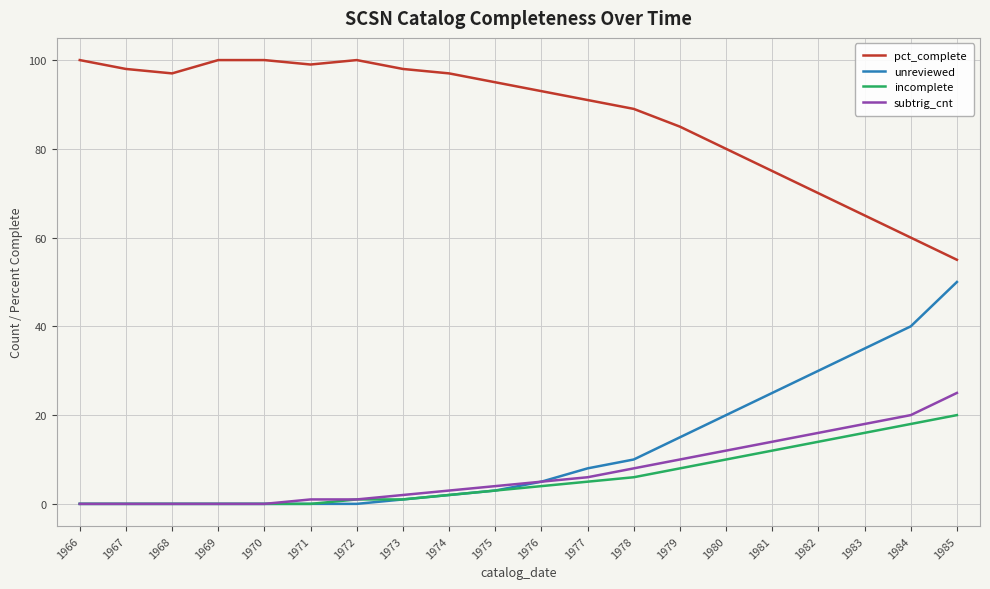

True or false: pct_complete and subtrig_cnt cross at least once.

False